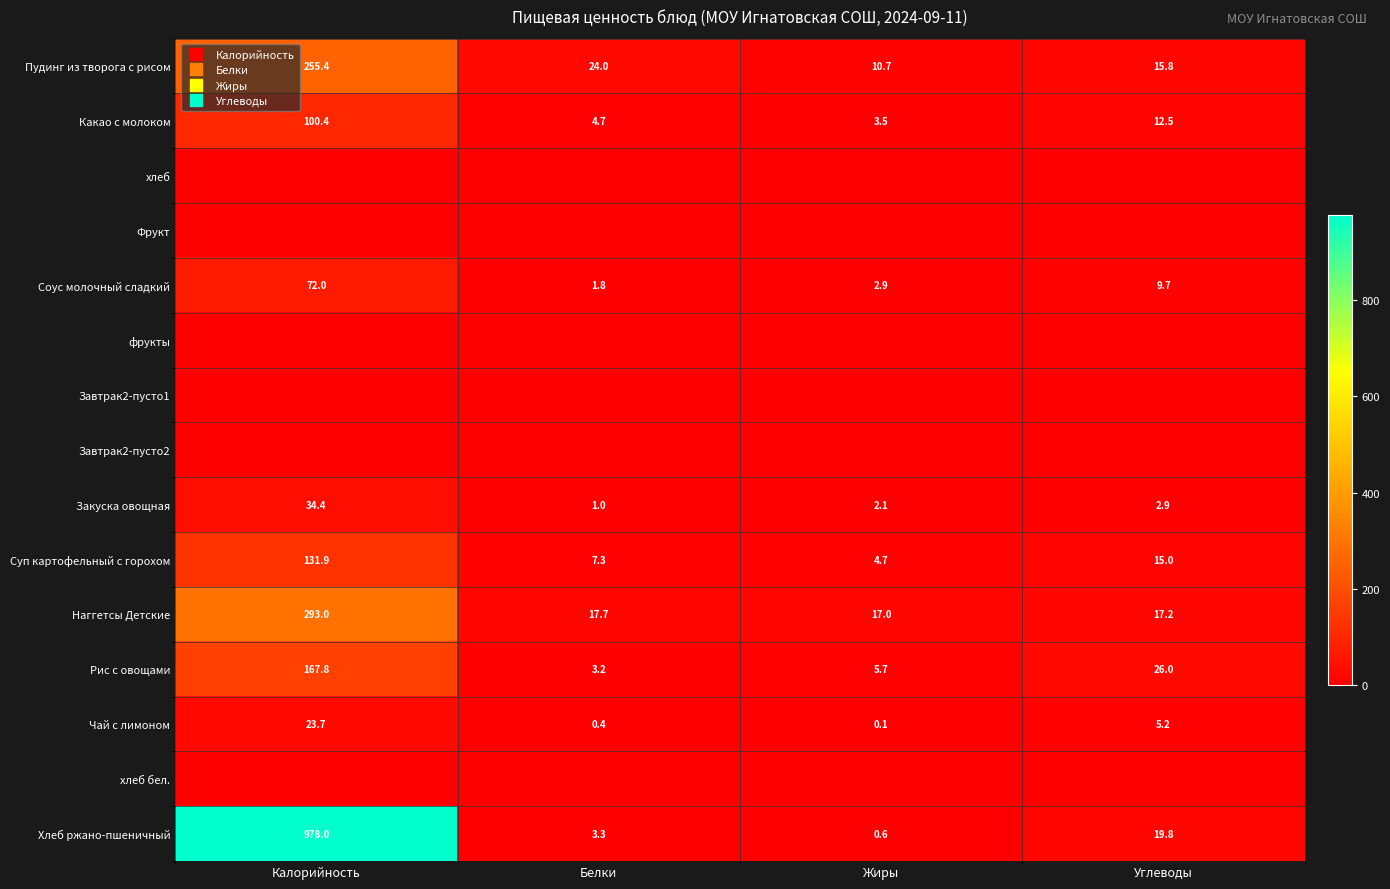

Which label corresponds to the smallest value in the chart?

Калорийность